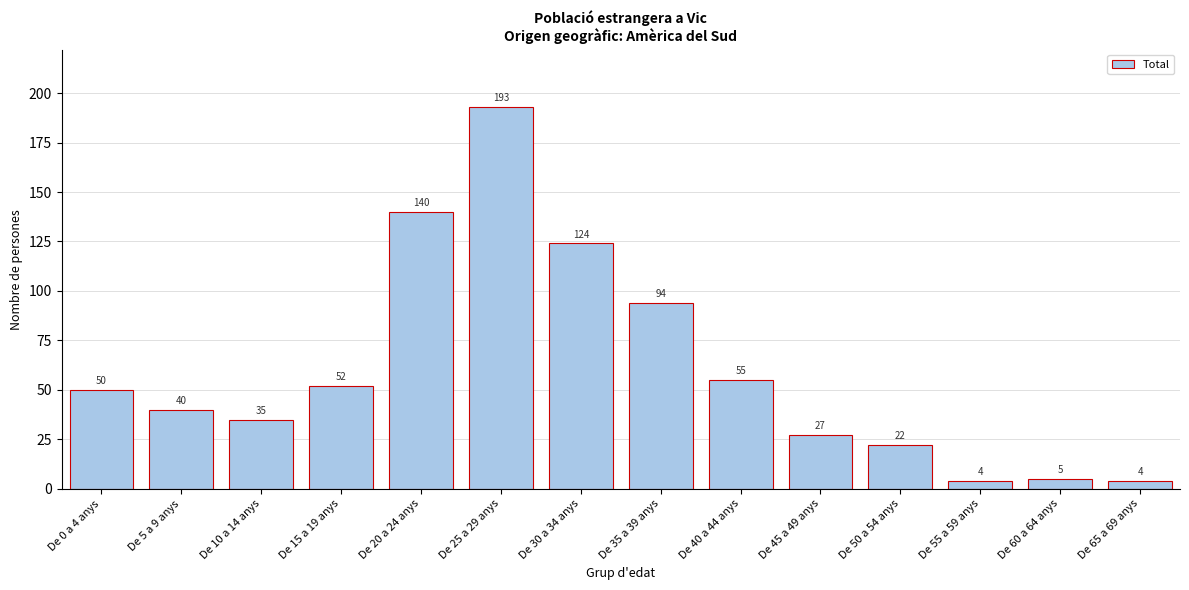

Reading right to left, transcribe all the data shown in this chart.

De 65 a 69 anys=4	De 60 a 64 anys=5	De 55 a 59 anys=4	De 50 a 54 anys=22	De 45 a 49 anys=27	De 40 a 44 anys=55	De 35 a 39 anys=94	De 30 a 34 anys=124	De 25 a 29 anys=193	De 20 a 24 anys=140	De 15 a 19 anys=52	De 10 a 14 anys=35	De 5 a 9 anys=40	De 0 a 4 anys=50